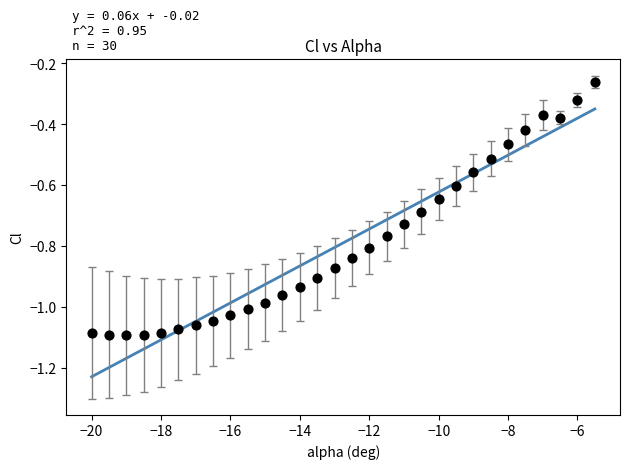

What is the range of Y values (max minus min)?

0.8